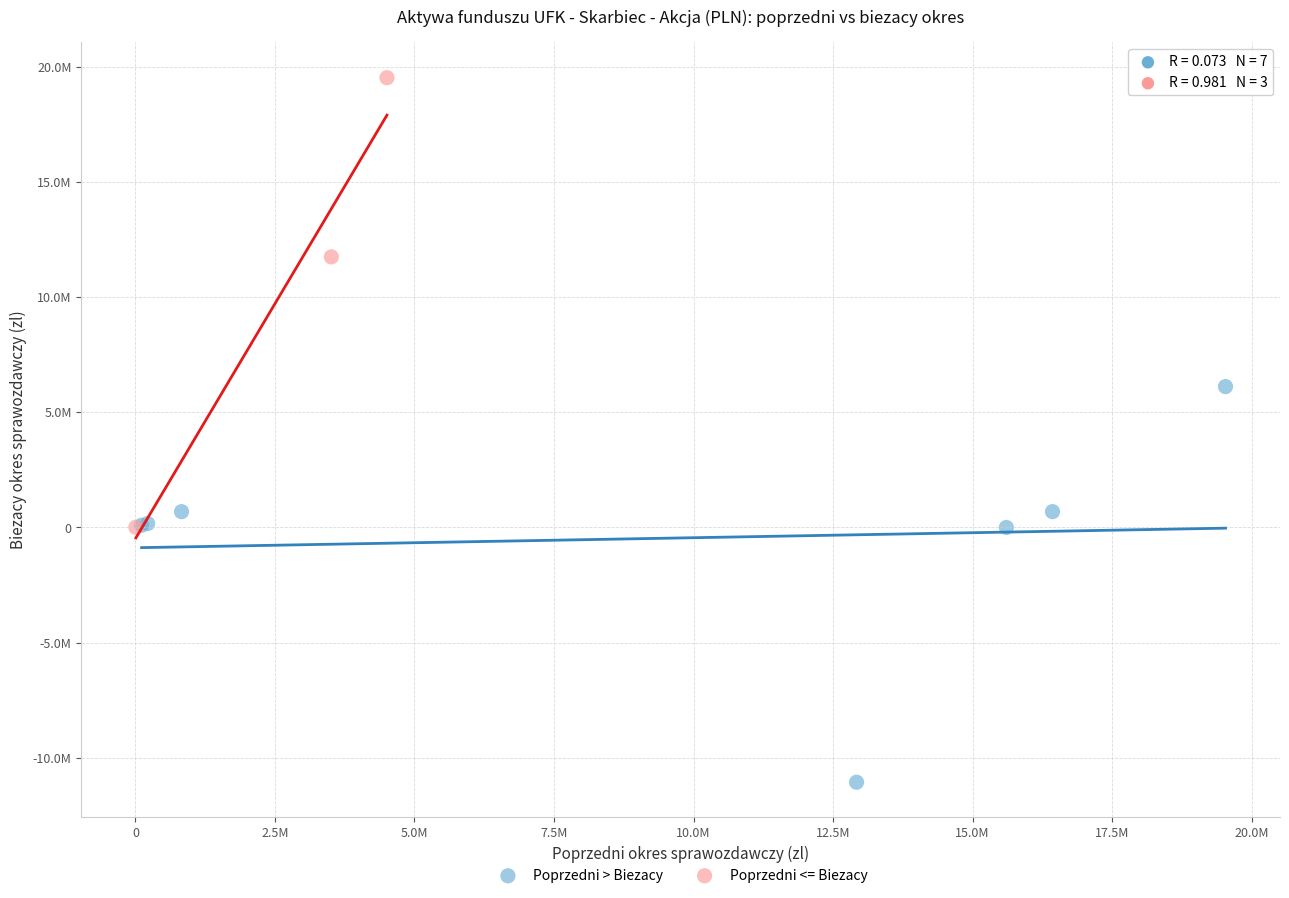

Which series contains the highest Y value?

Poprzedni <= Biezacy